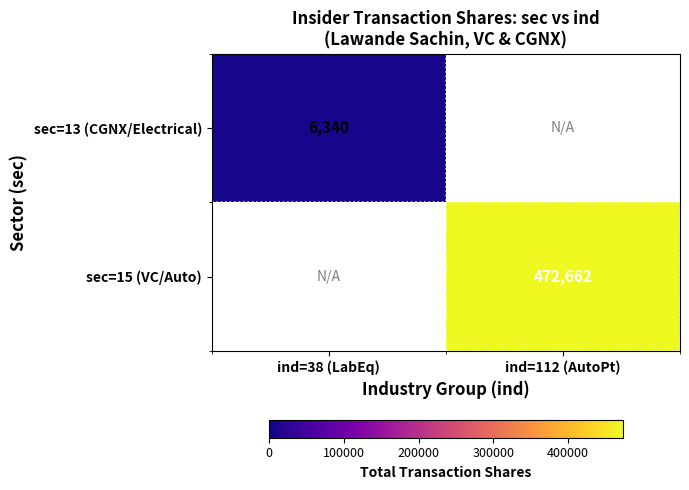

The value of sec=13 (CGNX/Electrical) at ind=38 (LabEq) is 6340. True or false?

True